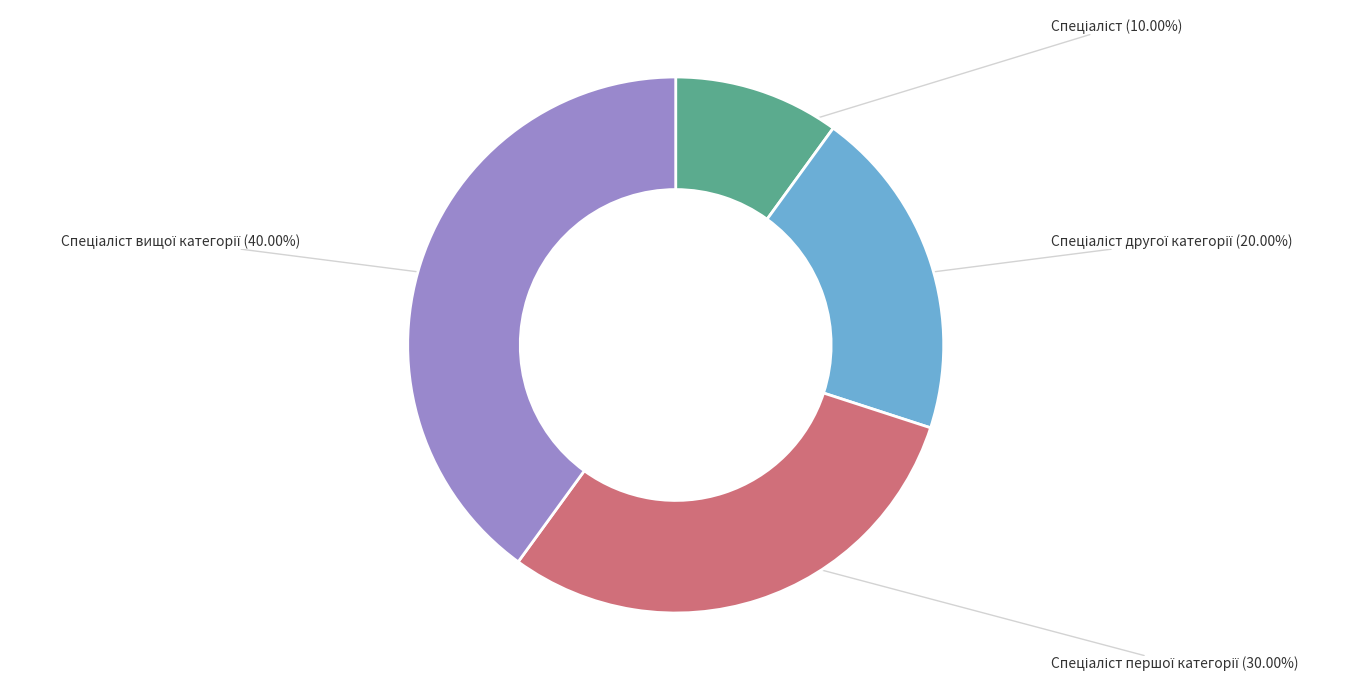

Does any single category account for the majority?

No